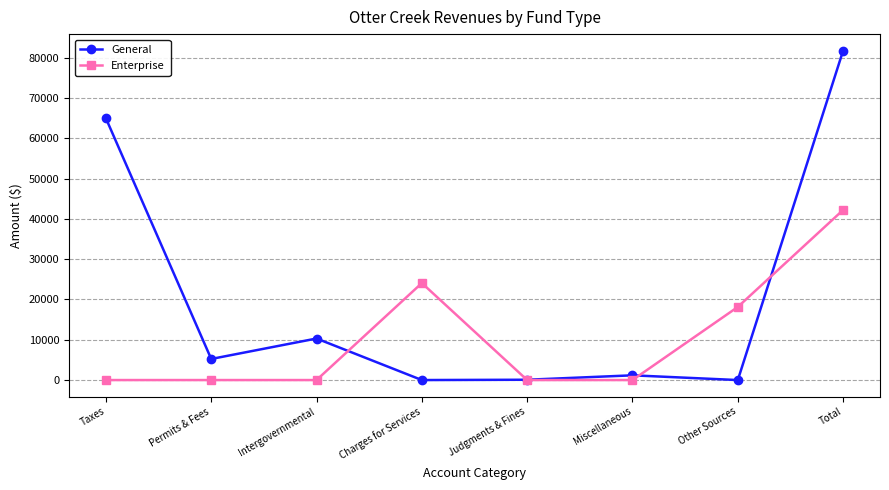

What is the label of the 3rd point from the left?

Intergovernmental